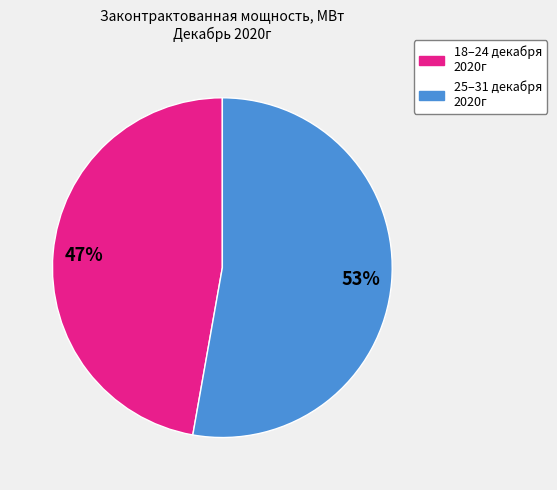

To the nearest percent, what is the difference between the largest and smallest slice percentages?

6%